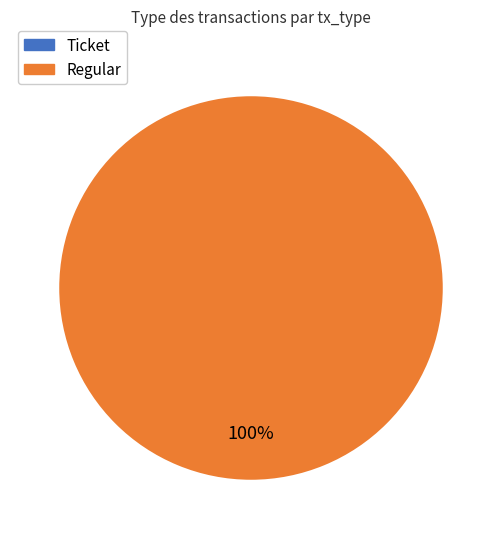

True or false: Ticket accounts for 1% of the total.

False